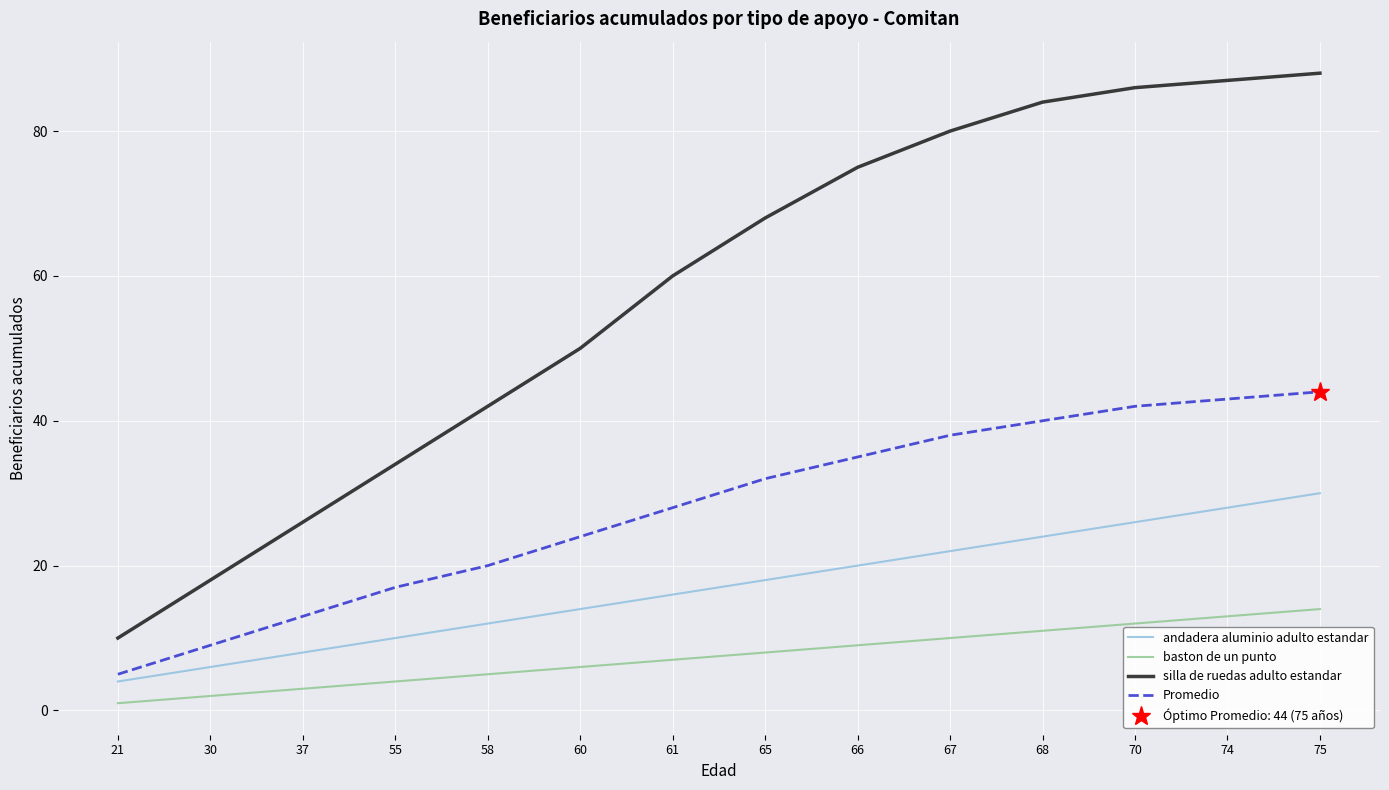

Reading right to left, transcribe all the data shown in this chart.

andadera aluminio adulto estandar: 30	28	26	24	22	20	18	16	14	12	10	8	6	4
baston de un punto: 14	13	12	11	10	9	8	7	6	5	4	3	2	1
silla de ruedas adulto estandar: 88	87	86	84	80	75	68	60	50	42	34	26	18	10
Promedio: 44	43	42	40	38	35	32	28	24	20	17	13	9	5